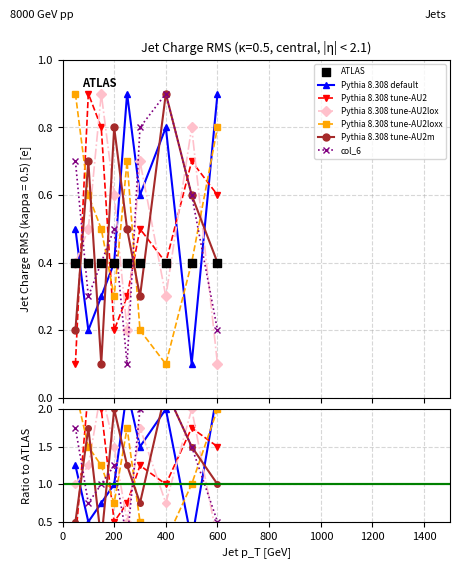

Which series contains the highest Y value?

col_3